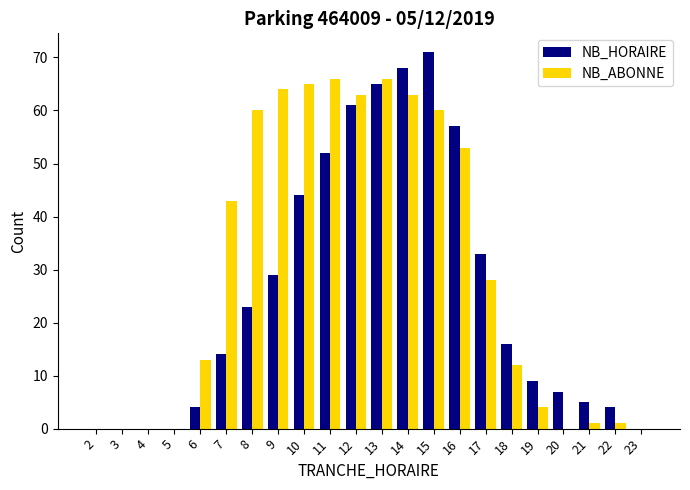

How many series are shown in this chart?

2